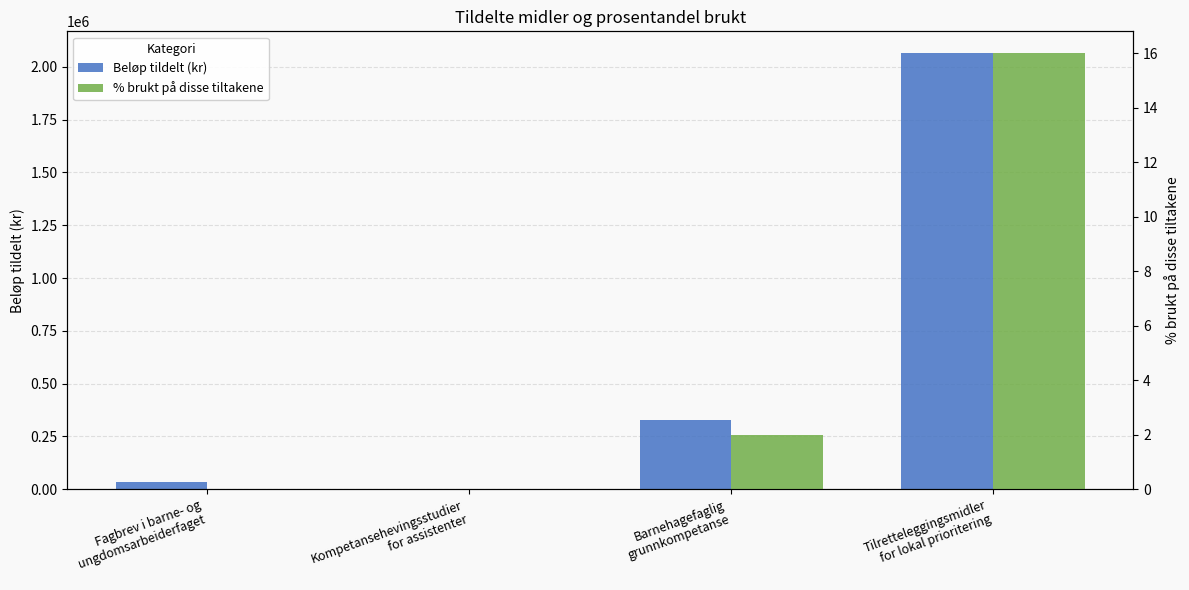

How many bars are there in total?

8